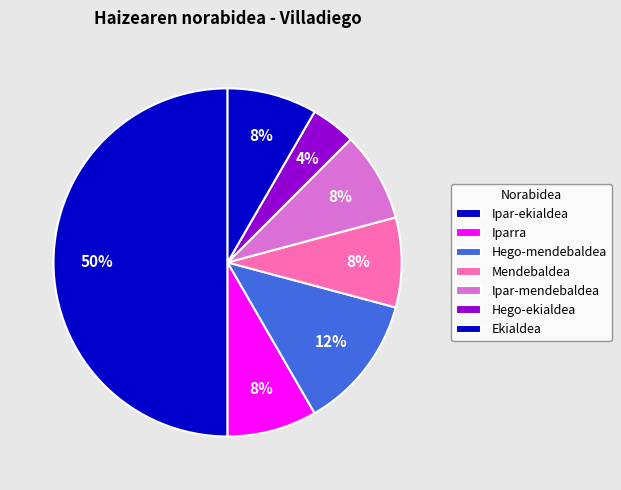

Do Ekialdea and Iparra together represent more than half of the pie?

No